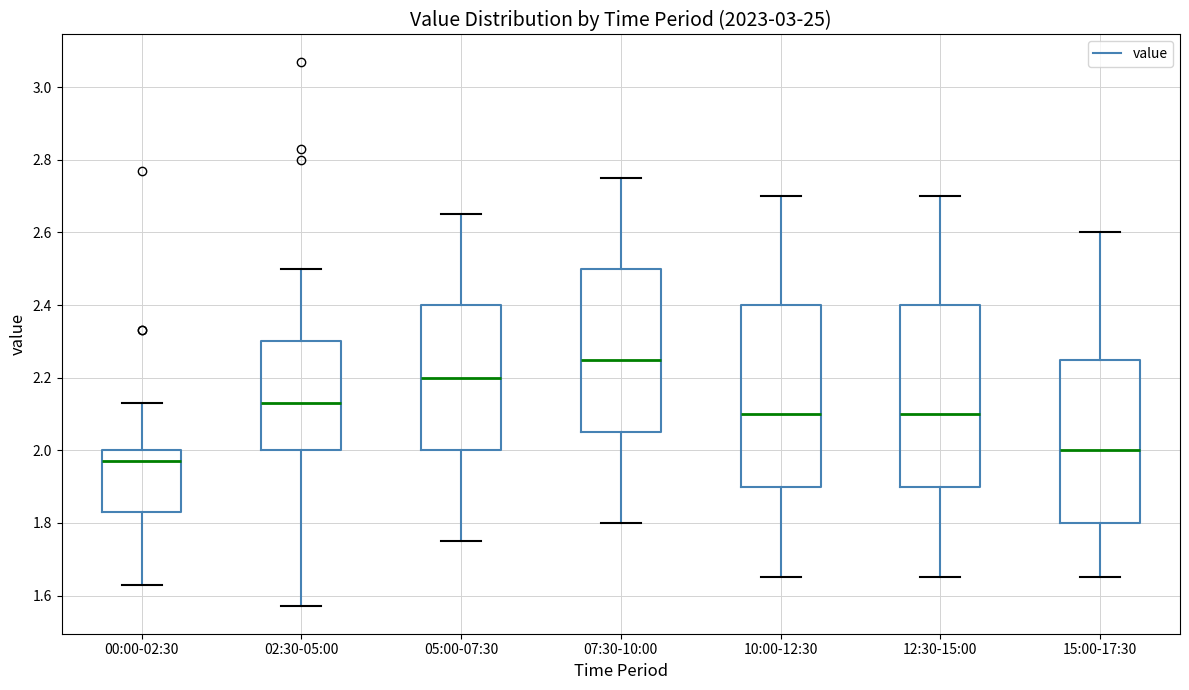

Reading left to right, transcribe this box plot: for each box, give where its median line is, the range the box spans, and where its two whiskers end, as read against the y-axis. The values are not printed on the chart, so give them approximately, as read against the axis.

00:00-02:30: median 1.98, box 1.84 to 2.00, whiskers 1.64 to 2.14
02:30-05:00: median 2.14, box 2.00 to 2.30, whiskers 1.58 to 2.50
05:00-07:30: median 2.20, box 2.00 to 2.40, whiskers 1.76 to 2.66
07:30-10:00: median 2.26, box 2.06 to 2.50, whiskers 1.80 to 2.76
10:00-12:30: median 2.10, box 1.90 to 2.40, whiskers 1.66 to 2.70
12:30-15:00: median 2.10, box 1.90 to 2.40, whiskers 1.66 to 2.70
15:00-17:30: median 2.00, box 1.80 to 2.26, whiskers 1.66 to 2.60